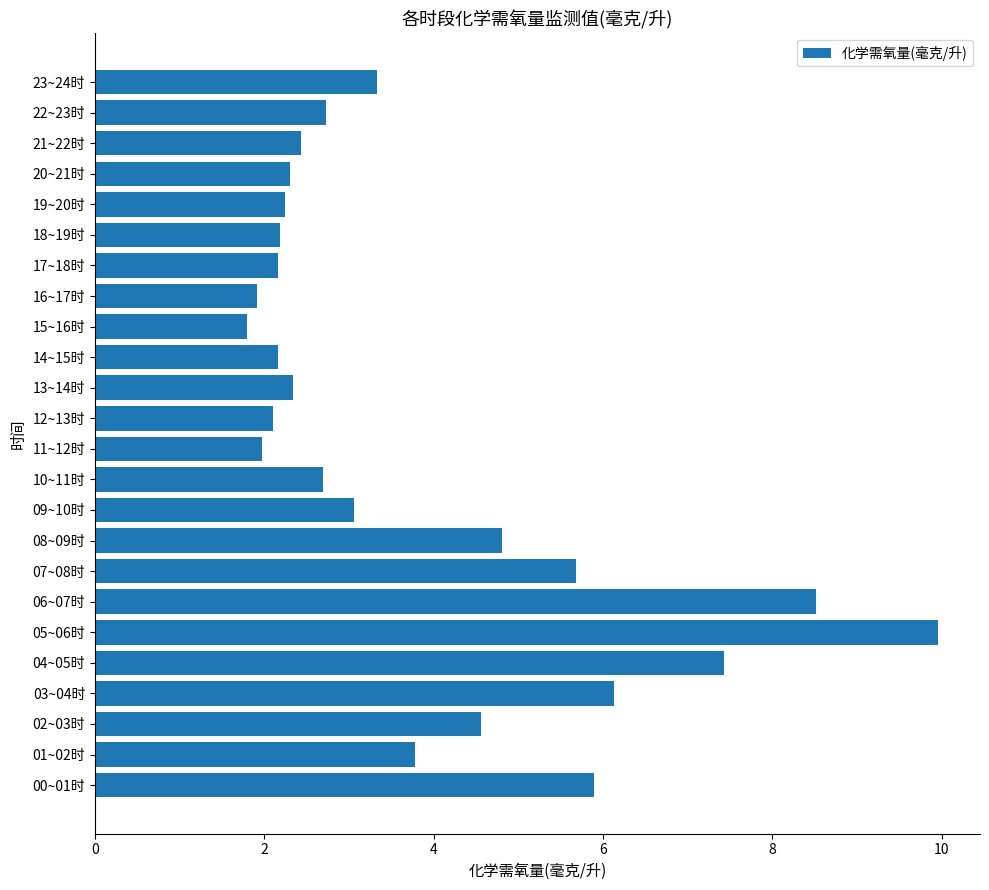

How many data points does each series have?

24